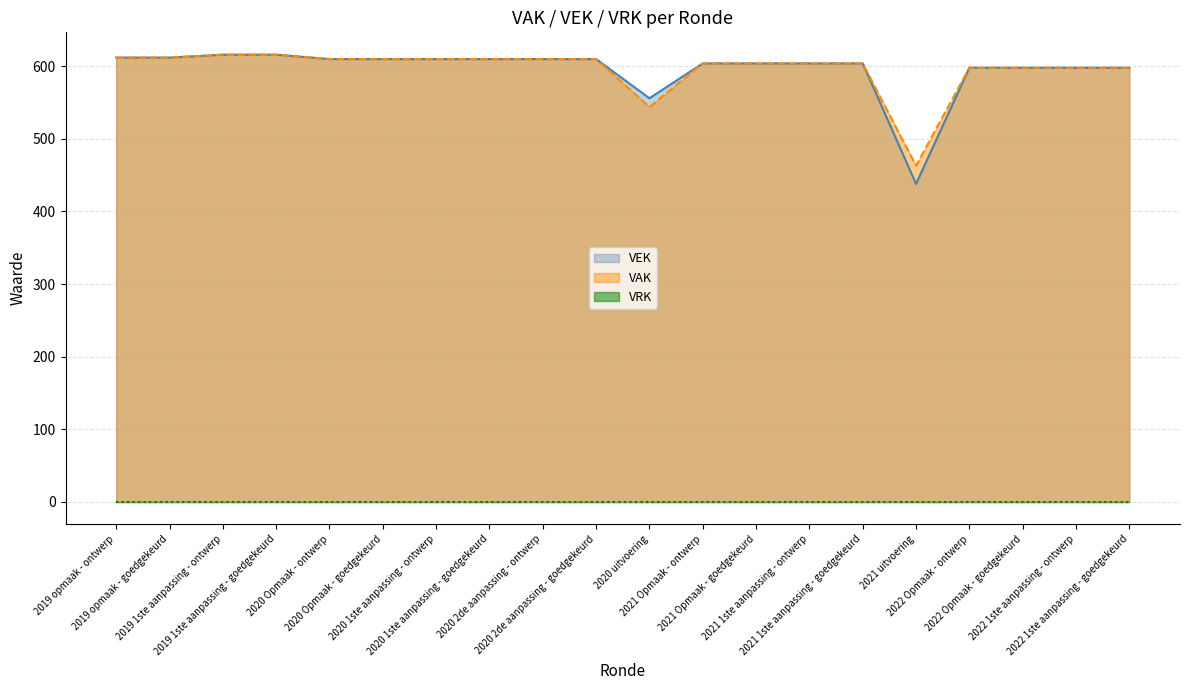

What is the average value?

596